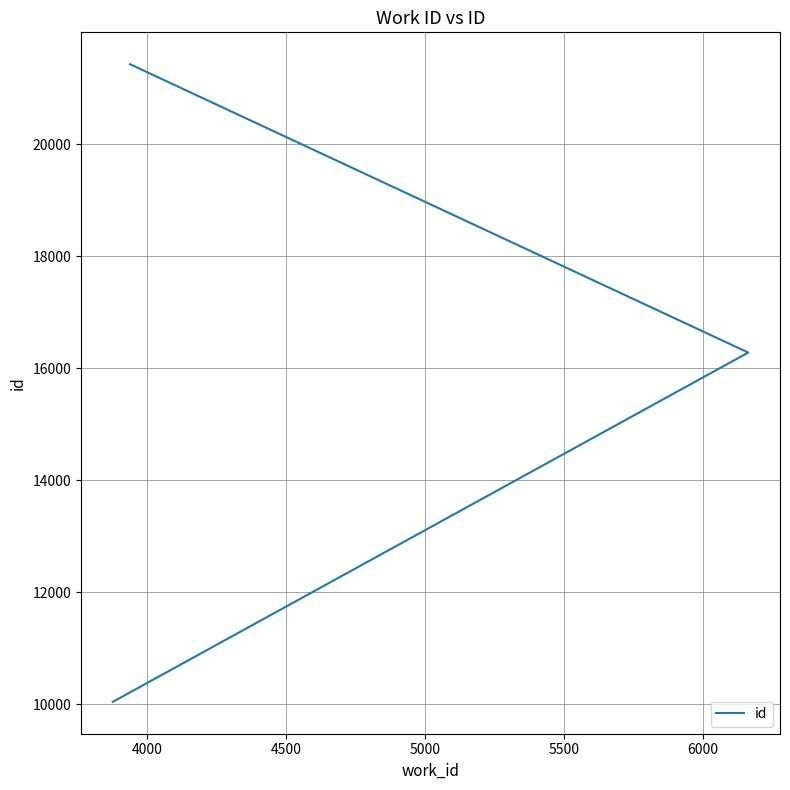

What is the difference between the maximum and minimum values?

11384